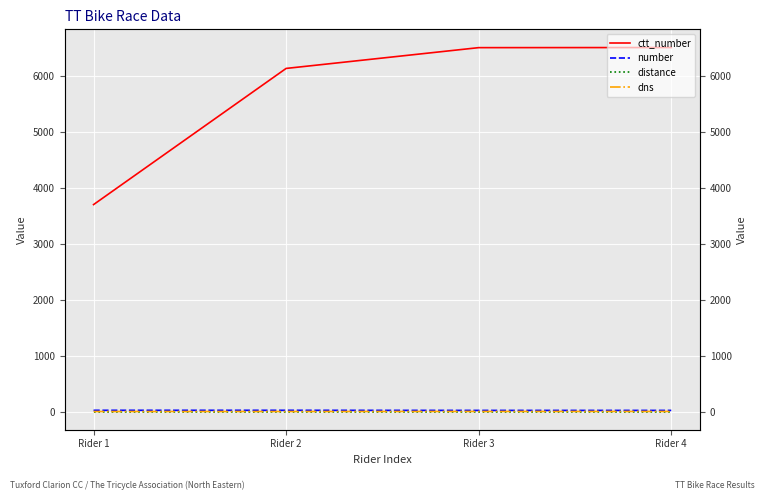

What is the difference between the highest and lowest values at Rider 1?

3704